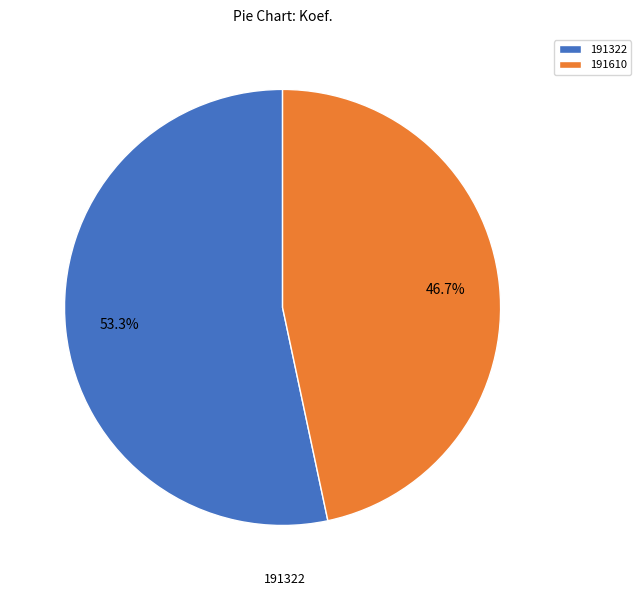

Which category has the smallest portion of the pie?

191610